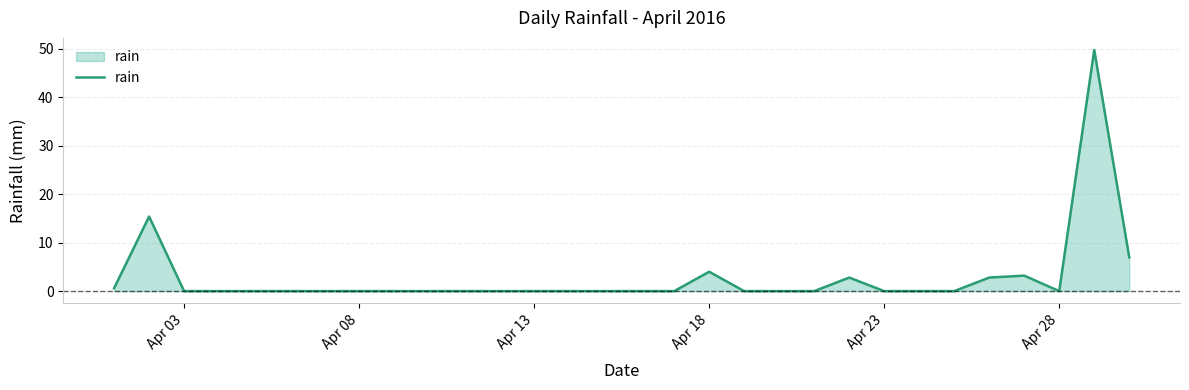

What is the maximum value shown in the chart?

49.8